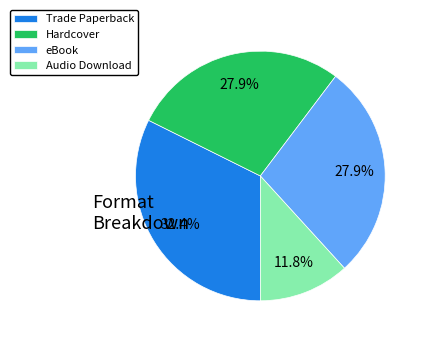

Which slice is the largest?

Trade Paperback